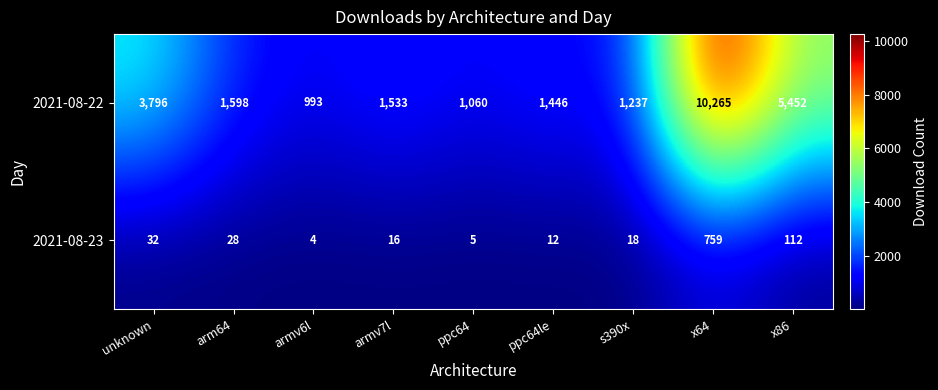

Which series has the largest total across all categories?

2021-08-22